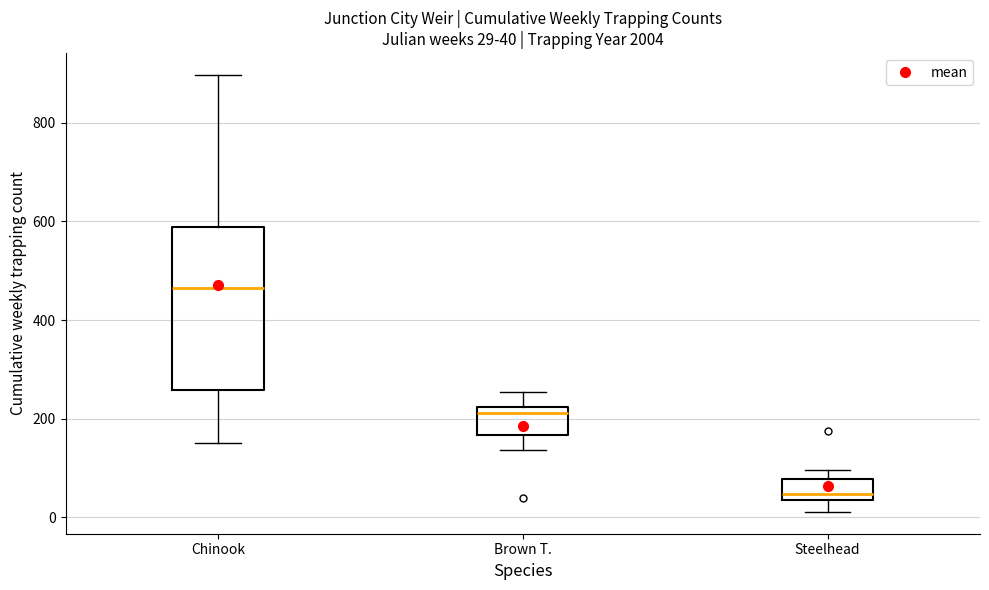

Which box is the tallest, from its lower edge to its upper edge?

Chinook